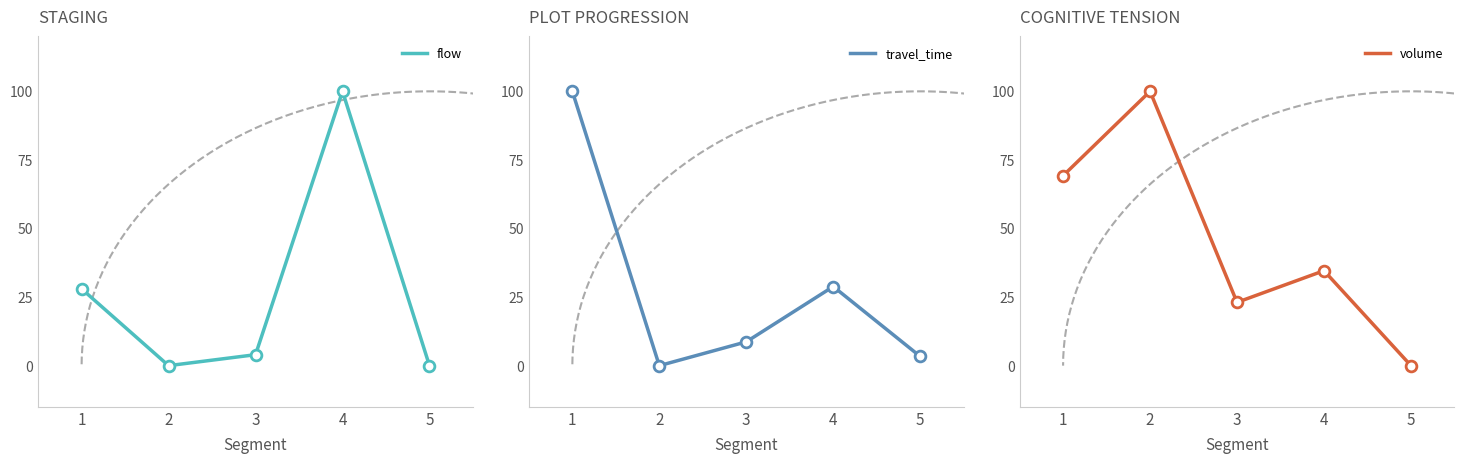

Which series has the widest spread of Y values?

flow